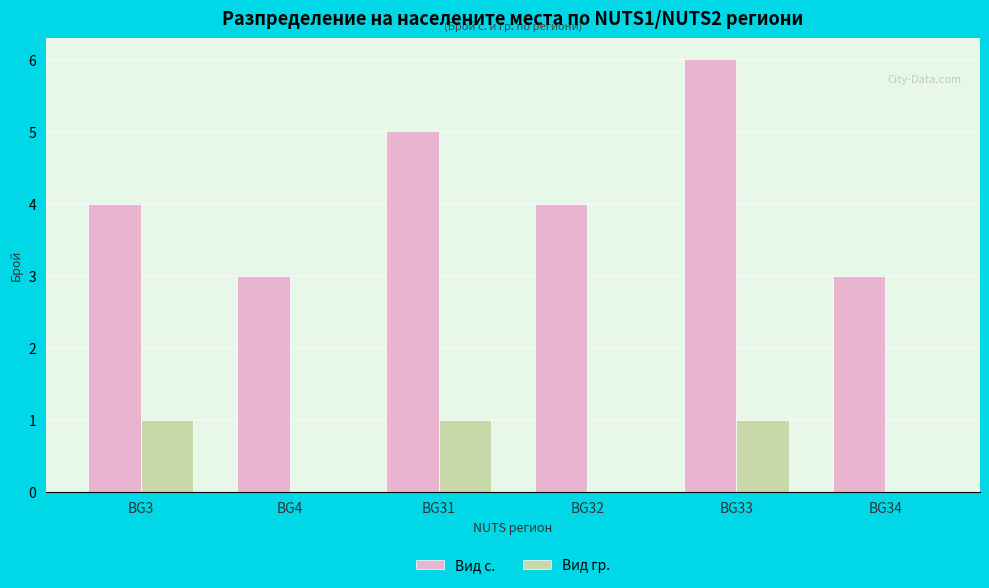

The value of Вид гр. at BG31 is 1. True or false?

True